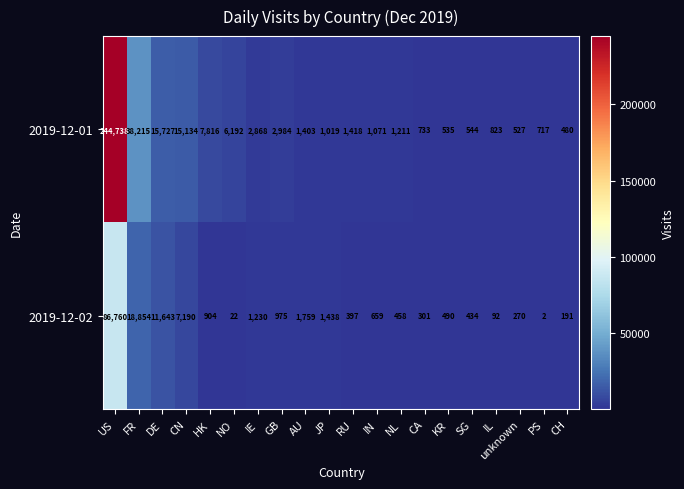

True or false: 2019-12-01 has a value of 733 at CA.

True